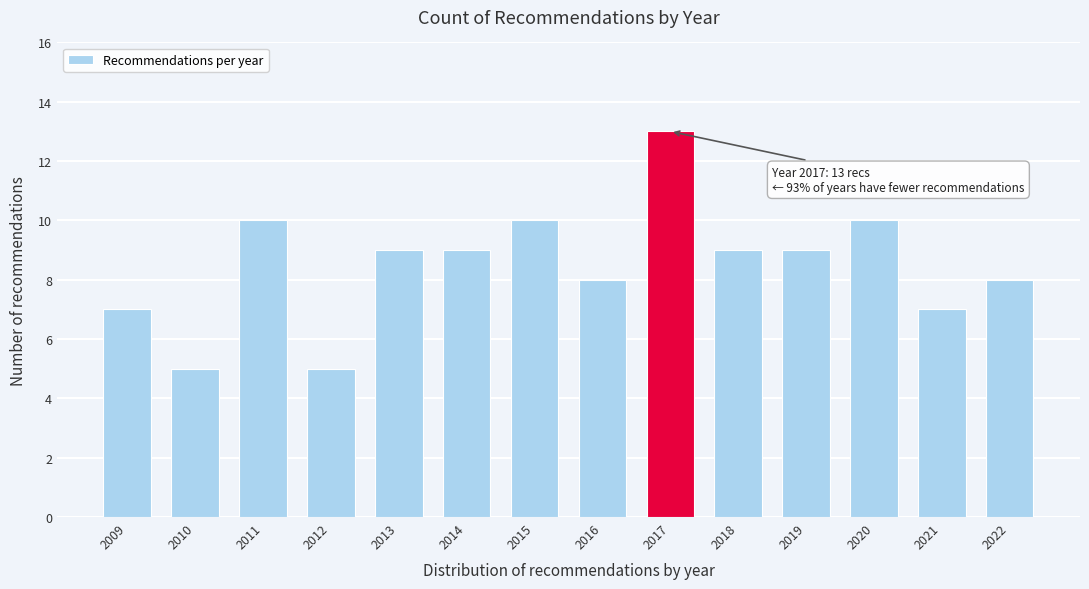

Reading right to left, extract all data points from this chart.

8	7	10	9	9	13	8	10	9	9	5	10	5	7